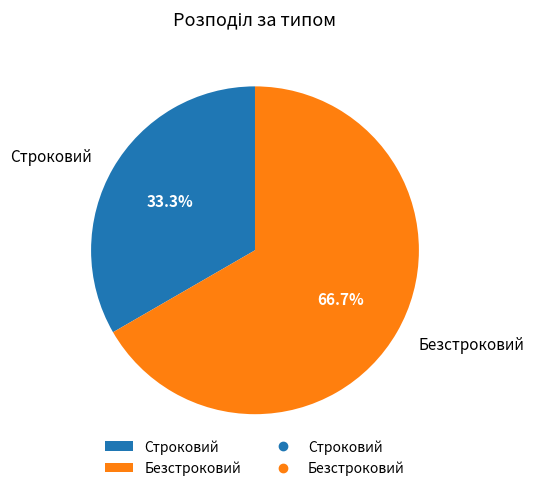

Do Строковий and Безстроковий together represent more than half of the pie?

Yes